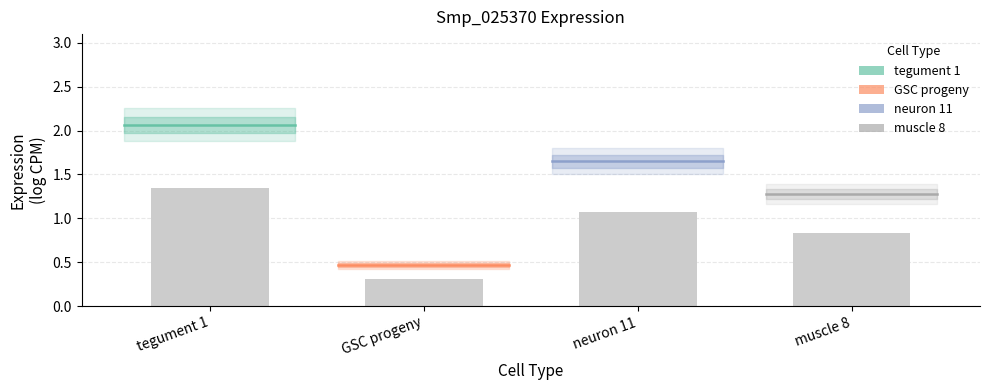

True or false: tegument 1 has a value of 1.1 at tegument 1.

False